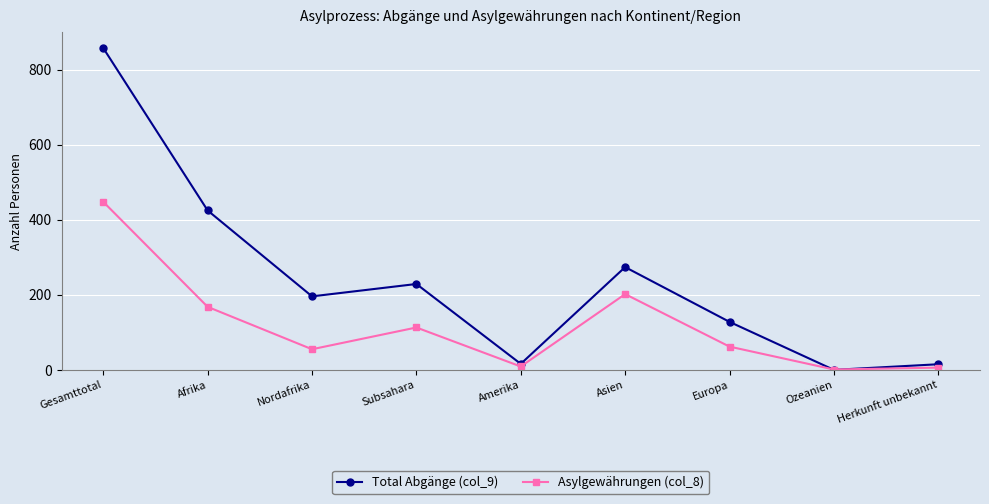

Which series changed the most between Gesamttotal and Subsahara?

Total Abgänge (col_9)